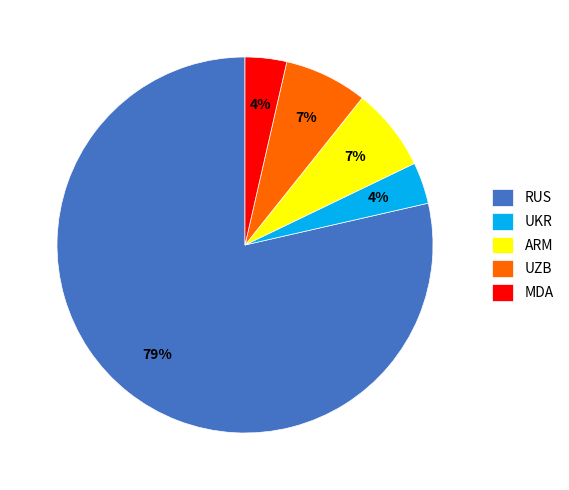

What percentage is the MDA slice, to the nearest percent?

4%